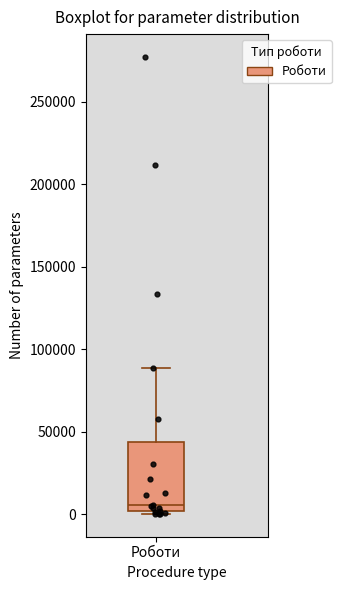

Where is the upper edge of the box for Роботи on the y-axis? The values are not printed on the chart, so give them approximately, as read against the axis.

45000